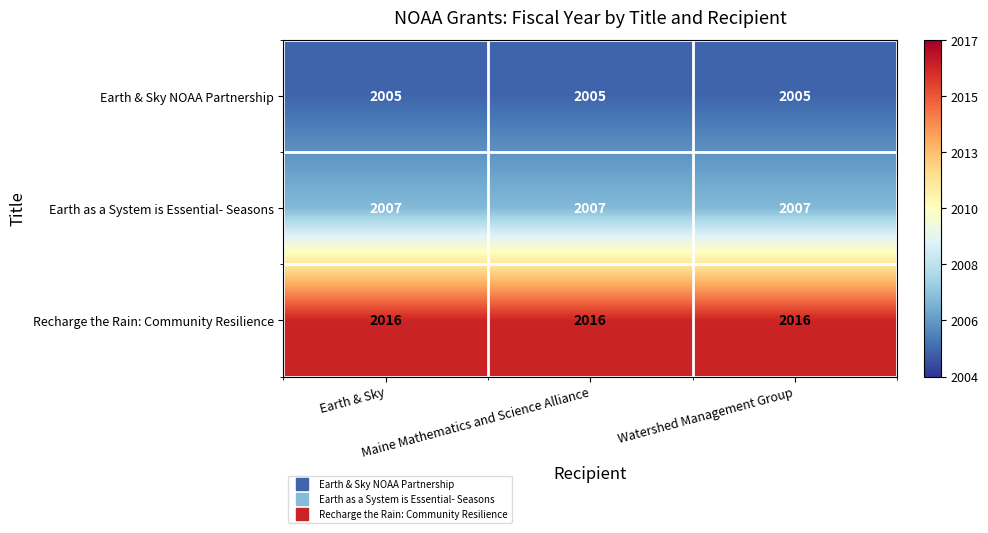

What is the minimum value shown in the chart?

2005